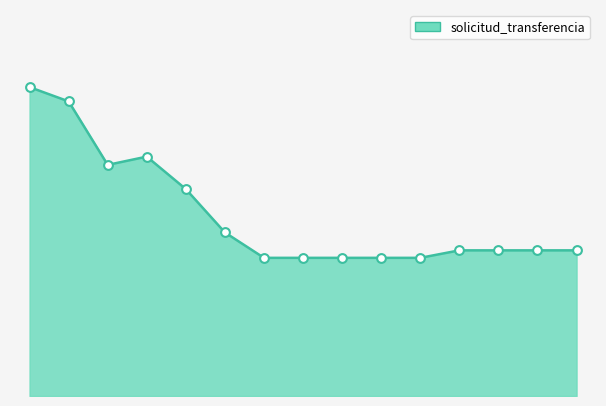

Does the chart have visible grid lines?

No